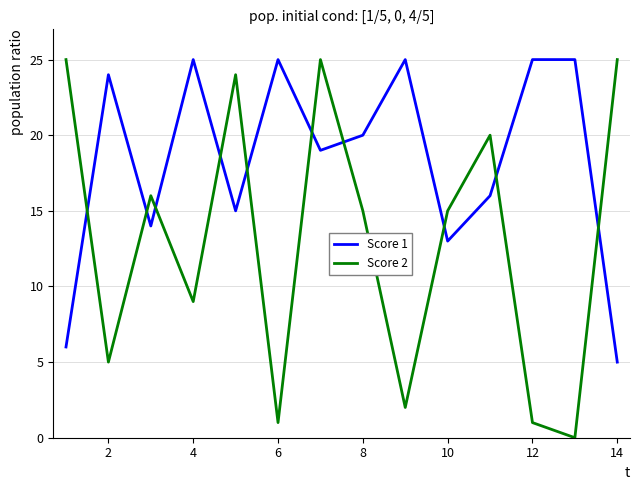

What is the maximum value shown in the chart?

25